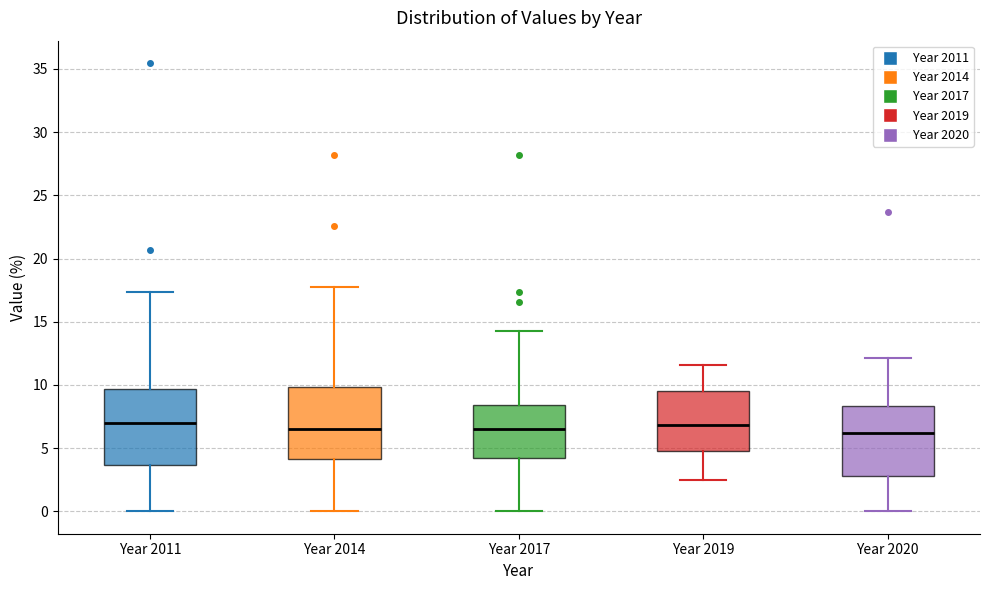

Reading left to right, transcribe this box plot: for each box, give where its median line is, the range the box spans, and where its two whiskers end, as read against the y-axis. The values are not printed on the chart, so give them approximately, as read against the axis.

Year 2011: median 7.0, box 3.5 to 9.5, whiskers 0.0 to 17.5
Year 2014: median 6.5, box 4.0 to 10.0, whiskers 0.0 to 17.5
Year 2017: median 6.5, box 4.0 to 8.5, whiskers 0.0 to 14.5
Year 2019: median 7.0, box 5.0 to 9.5, whiskers 2.5 to 11.5
Year 2020: median 6.0, box 3.0 to 8.5, whiskers 0.0 to 12.0